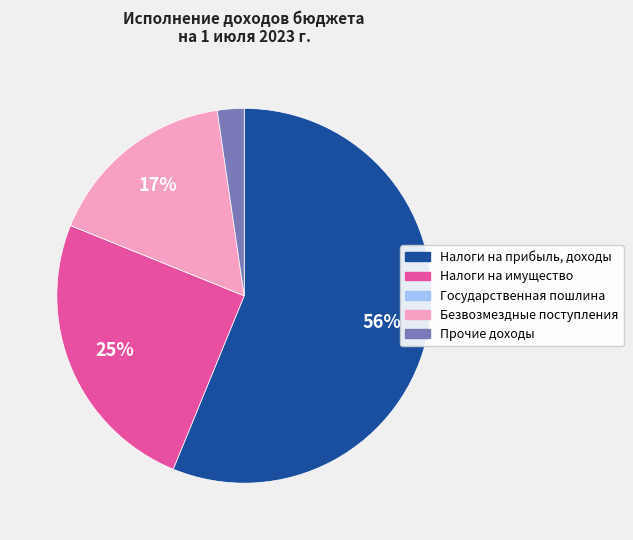

Which slice is the largest?

Налоги на прибыль, доходы